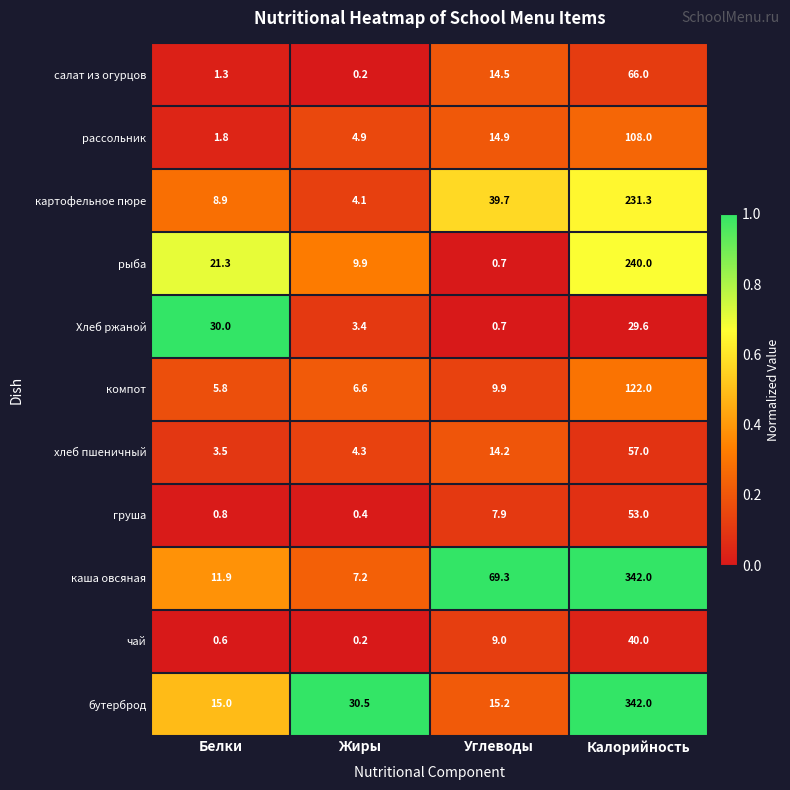

What is the sum of the груша values at Белки and Углеводы?

8.7